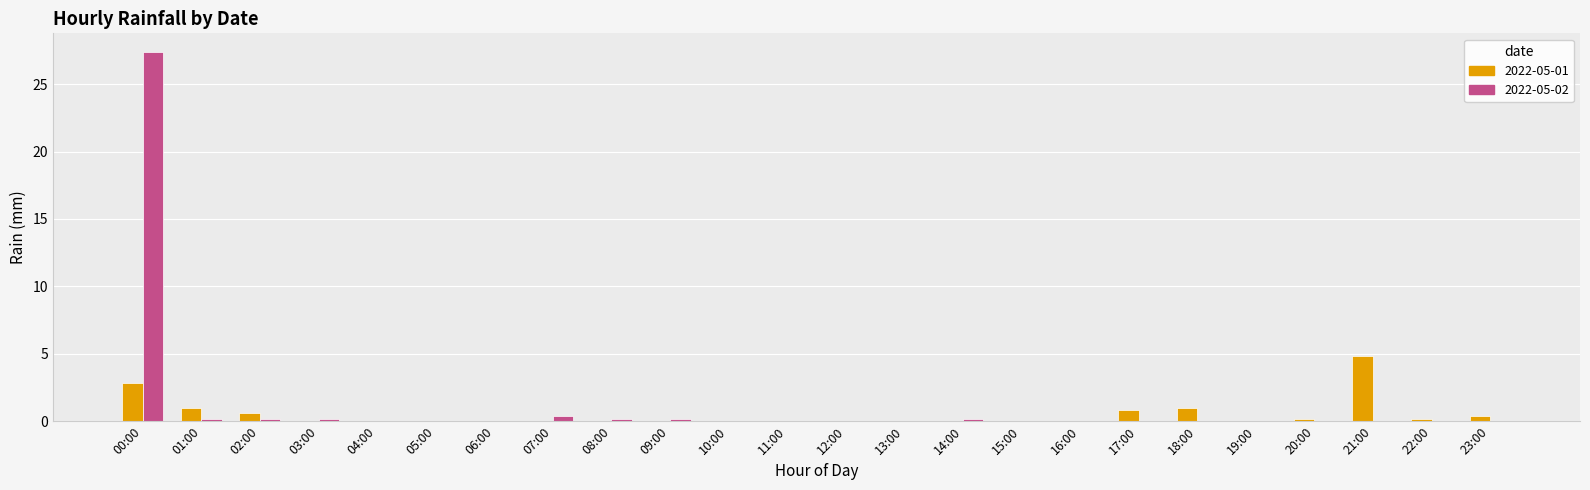

True or false: 2022-05-01 has a value of 0.0 at 08:00.

True